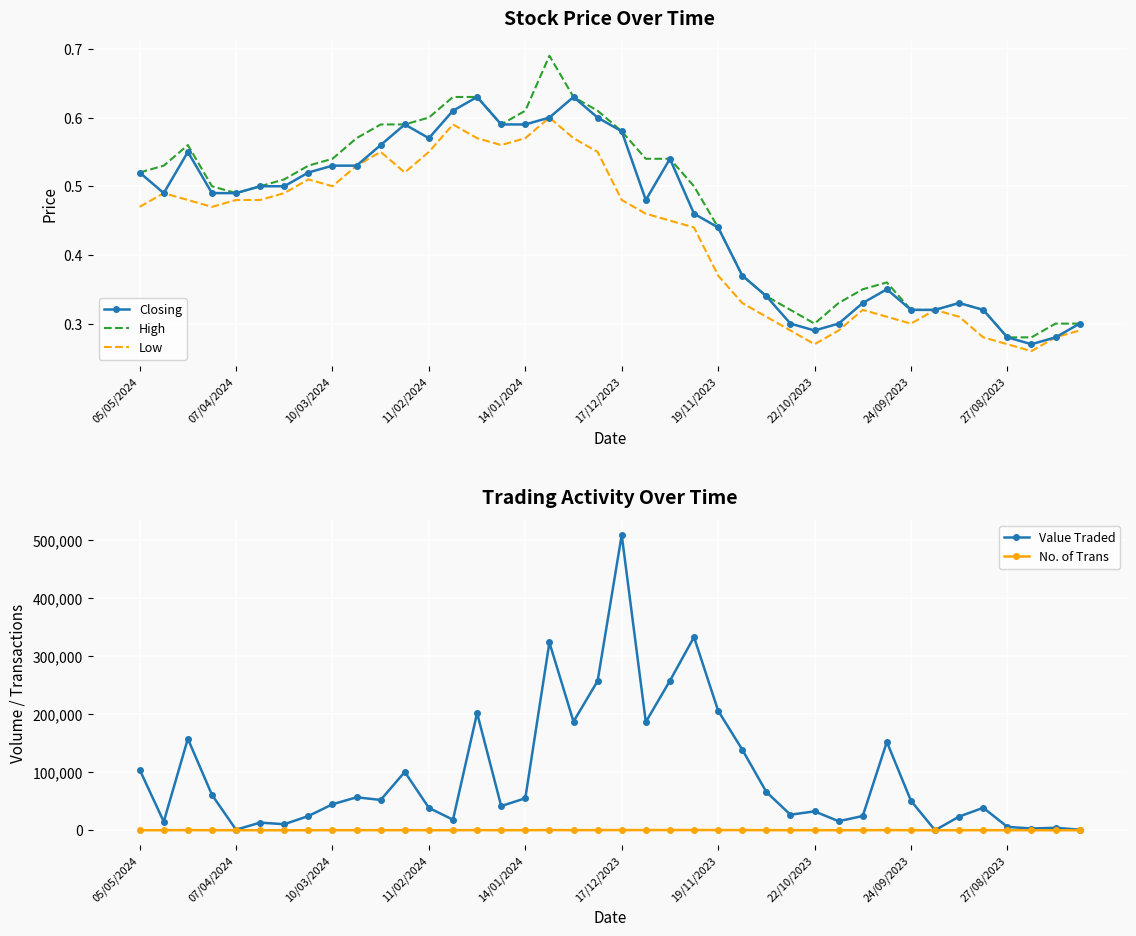

True or false: No. of Trans has more than 1 interior local peaks.

True